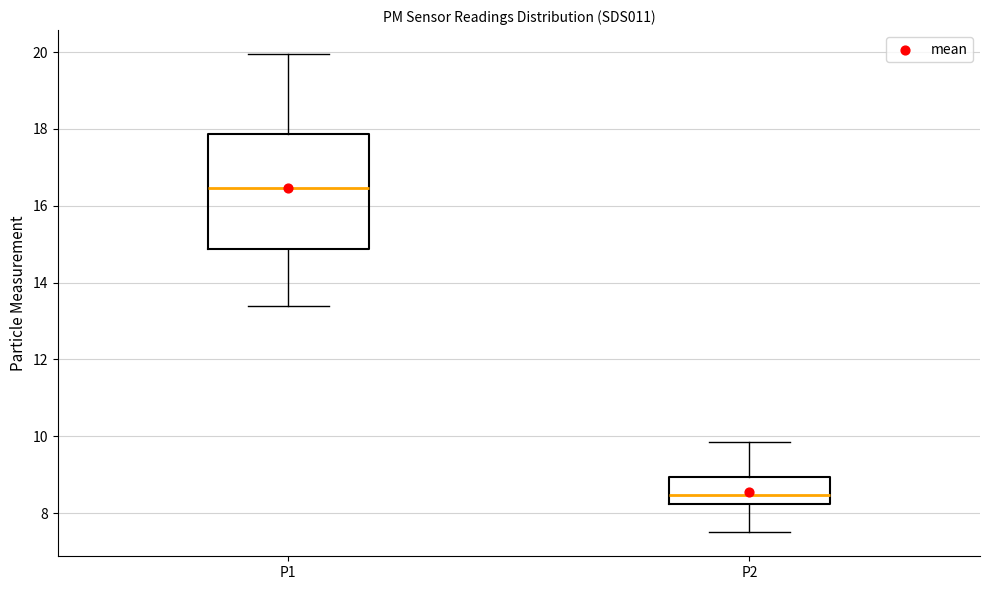

Which box has the highest median line?

P1